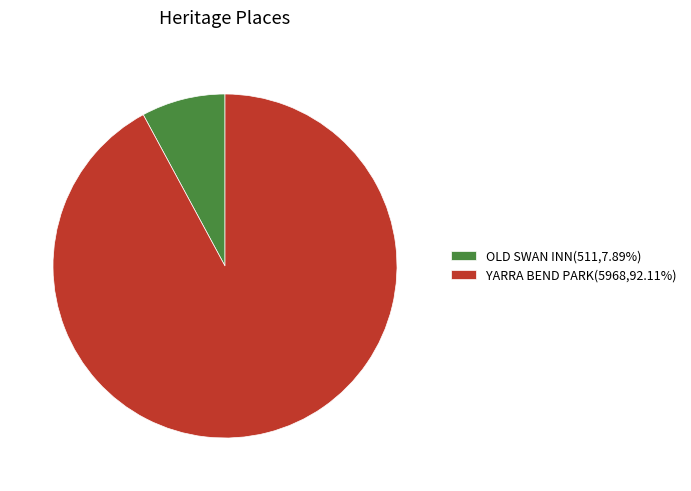

Combined, do YARRA BEND PARK(5968,92.11%) and OLD SWAN INN(511,7.89%) account for over 50%?

Yes